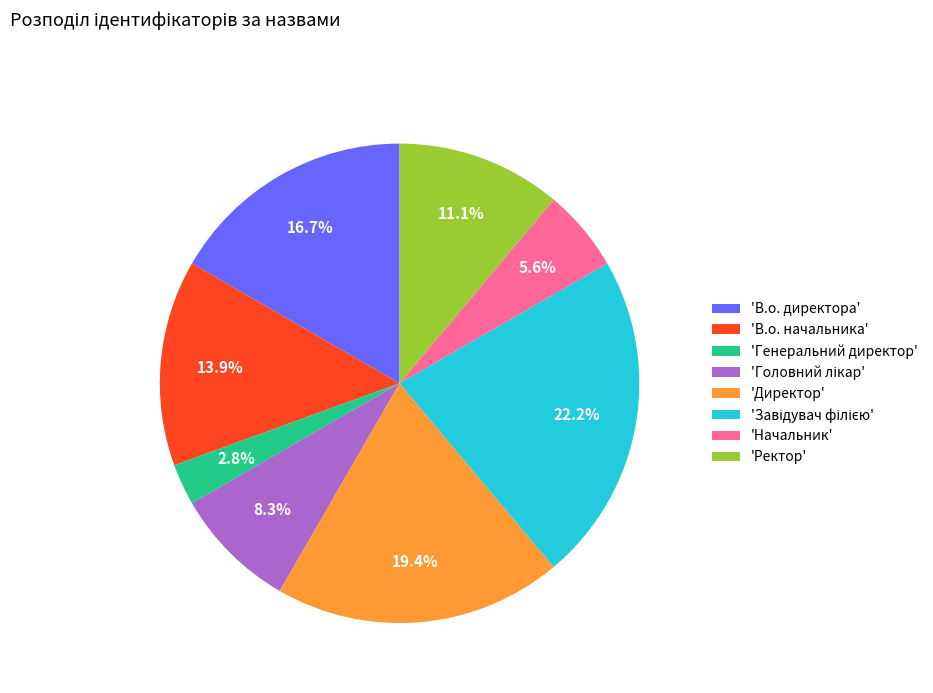

Does 'Генеральний директор' represent more than half of the total?

No